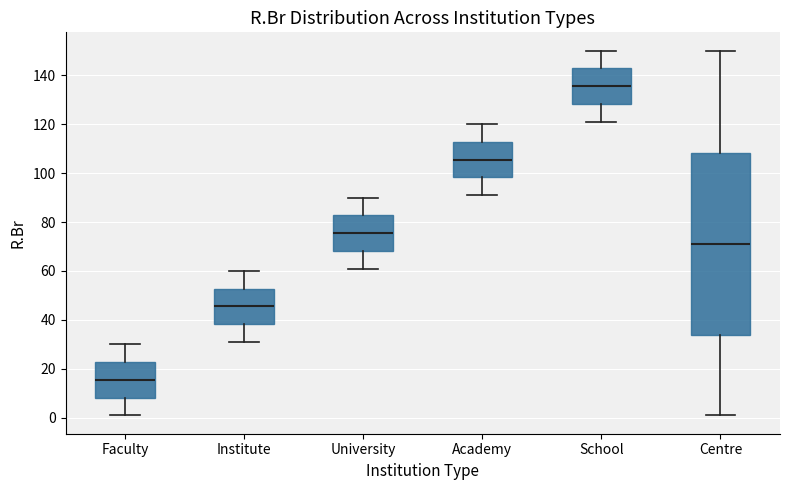

Where does the median line of the box for Faculty sit on the y-axis? The values are not printed on the chart, so give them approximately, as read against the axis.

16